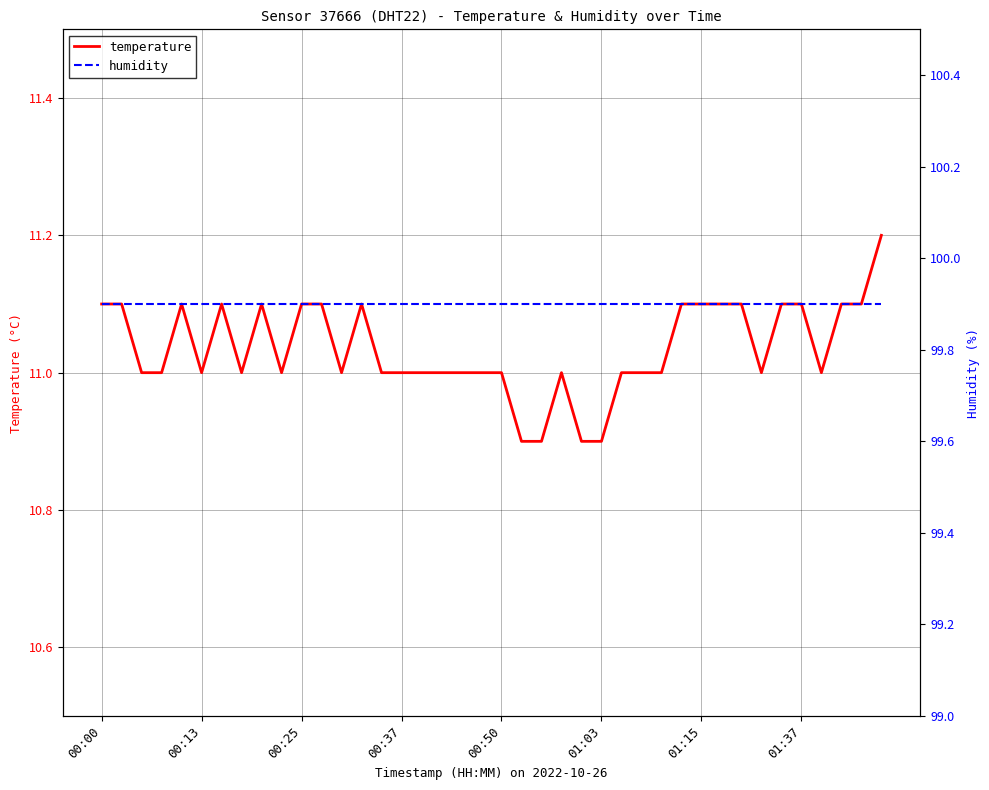

What is the difference between the maximum and second lowest values in the temperature series?

0.3